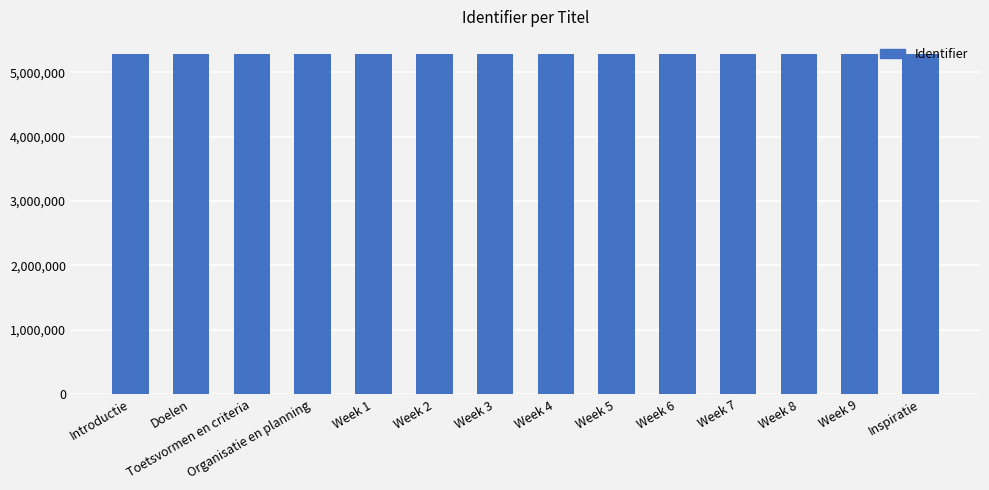

What is the difference between the second highest and second lowest values?

21